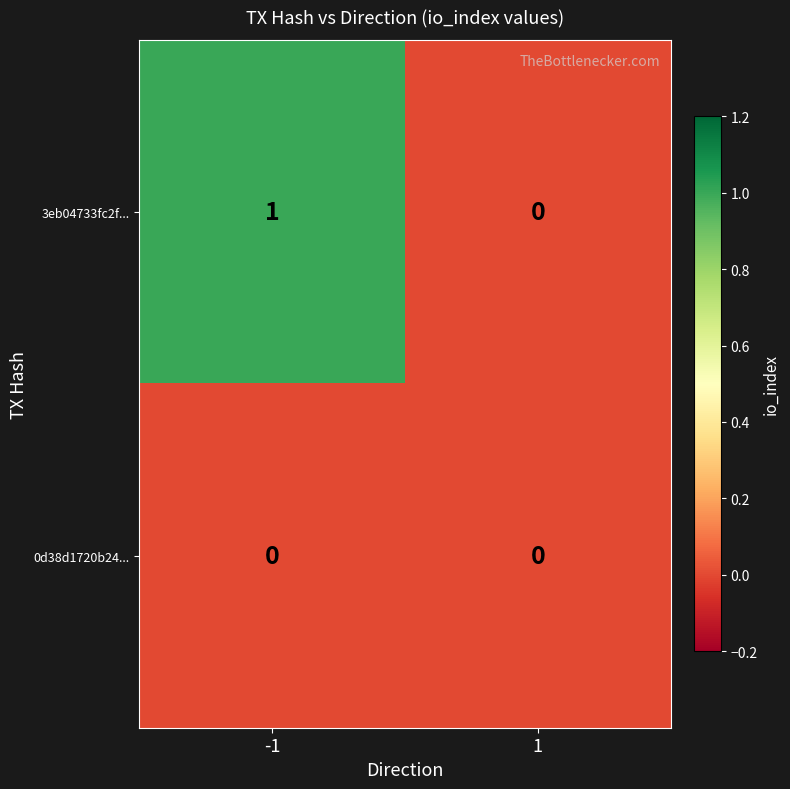

List the series in order of their overall mean, lowest first.

0d38d1720b24..., 3eb04733fc2f...